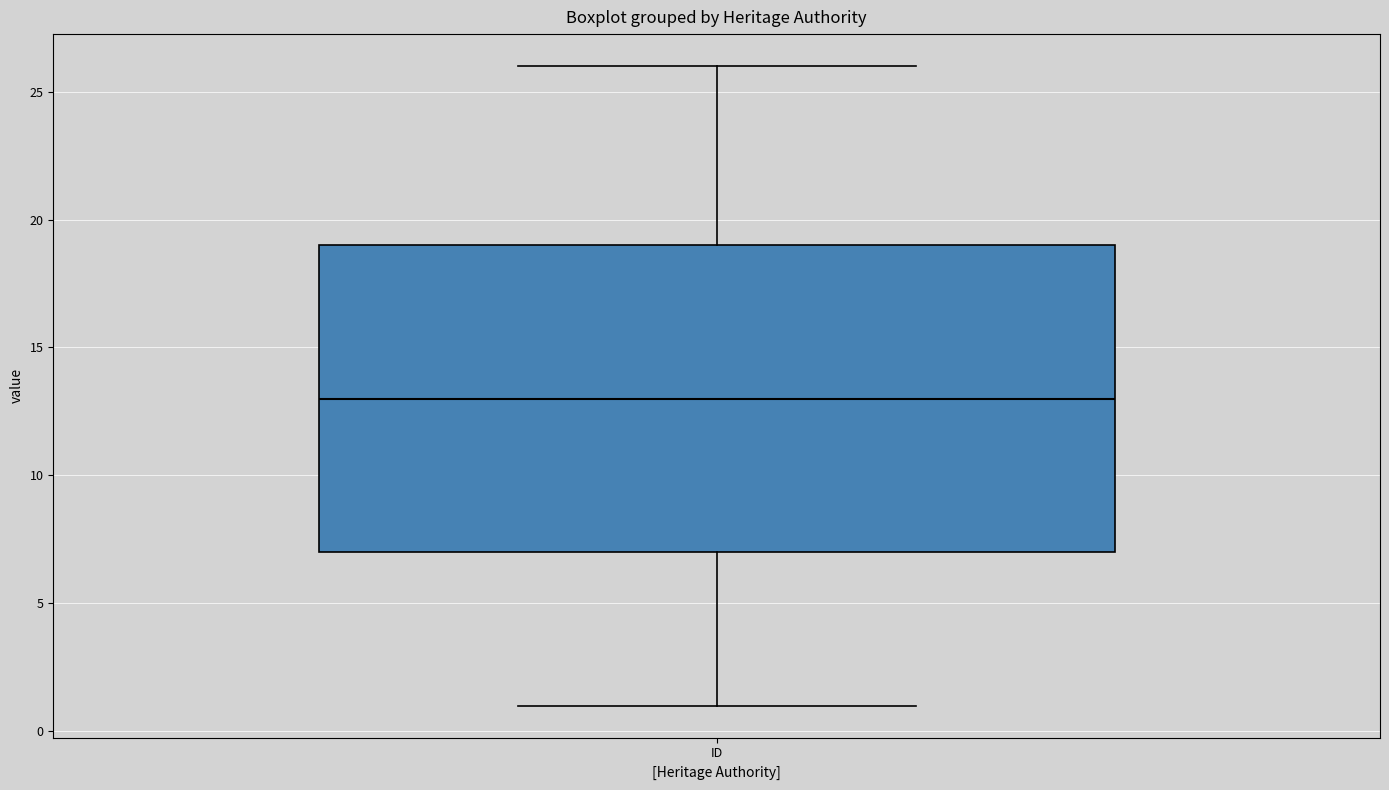

Transcribe this box plot: give where the median line is, the range the box spans, and where the two whiskers end, as read against the y-axis. The values are not printed on the chart, so give them approximately, as read against the axis.

median 13, box 7 to 19, whiskers 1 to 26